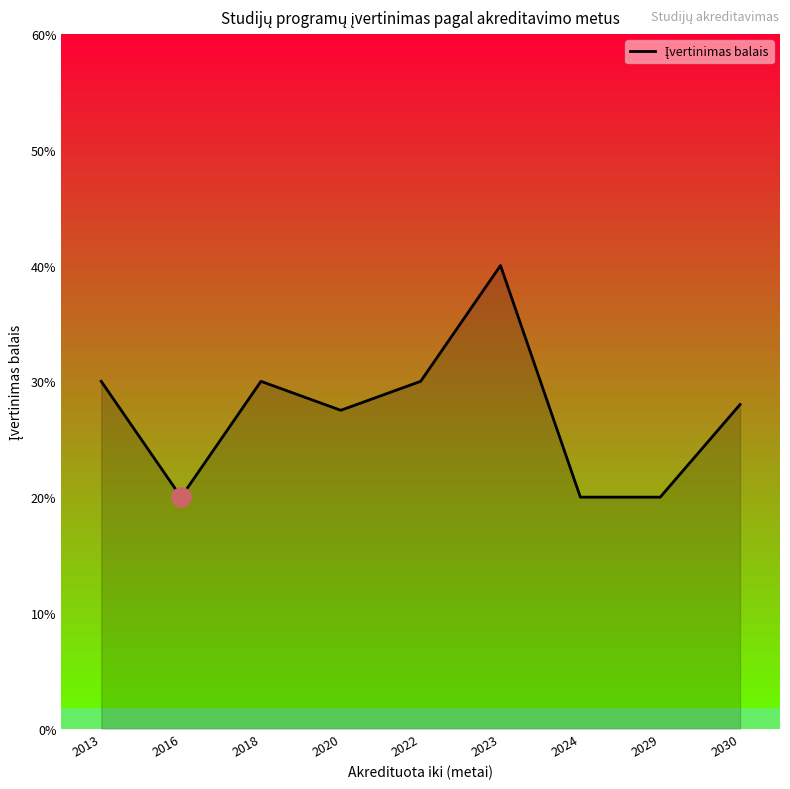

What is the value of the 4th point from the left?

2.8